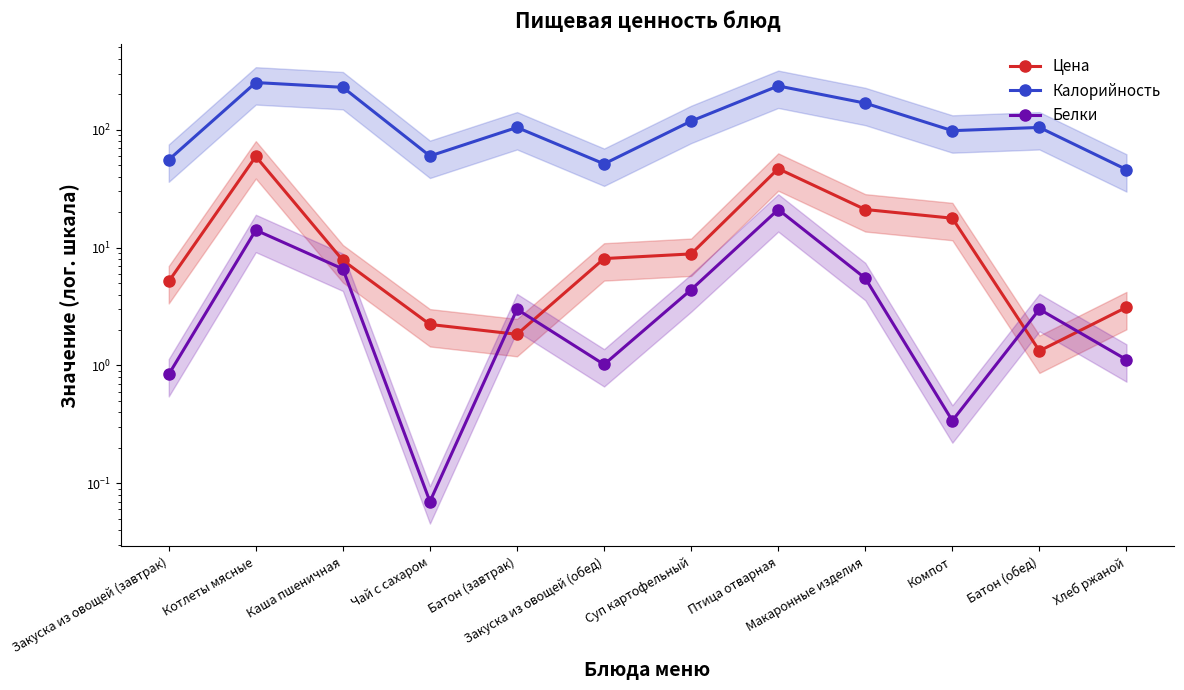

How many lines are shown in the chart?

3